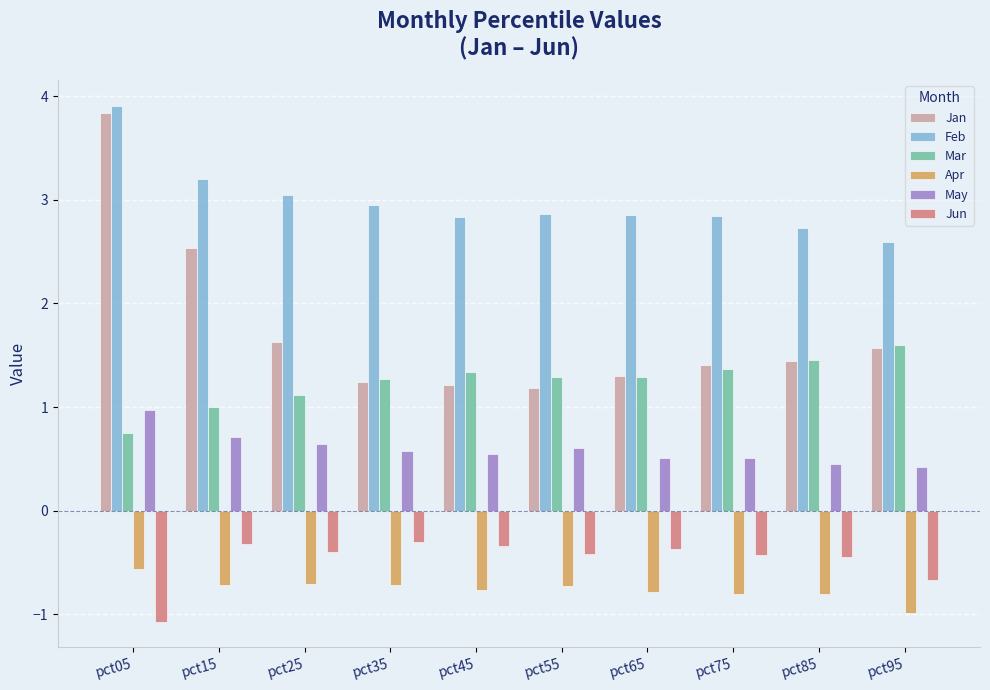

Is it true that Jan equals 0.4 at pct65?

False